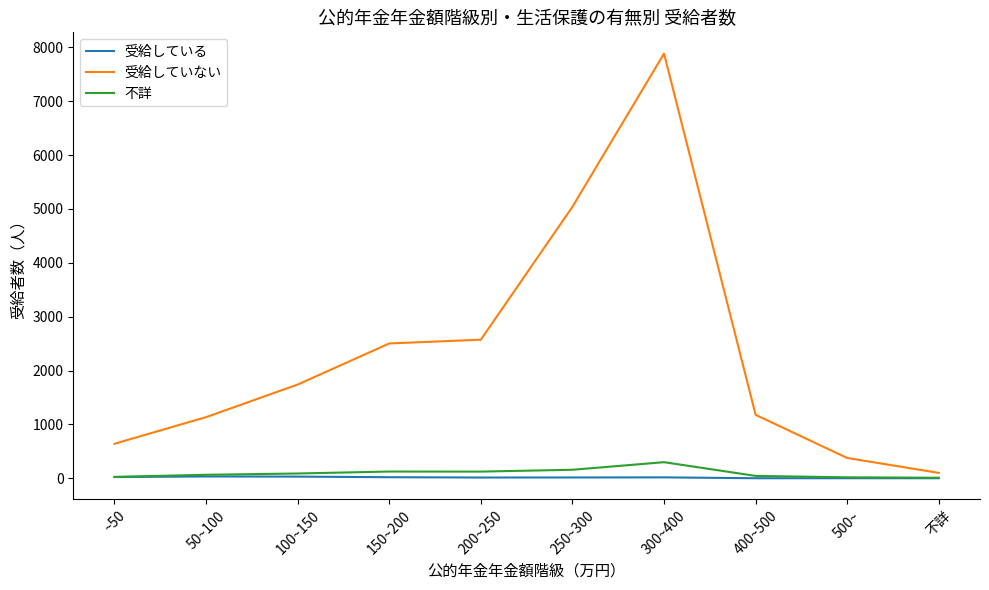

The value of 受給していない at 500~ is 376. True or false?

True